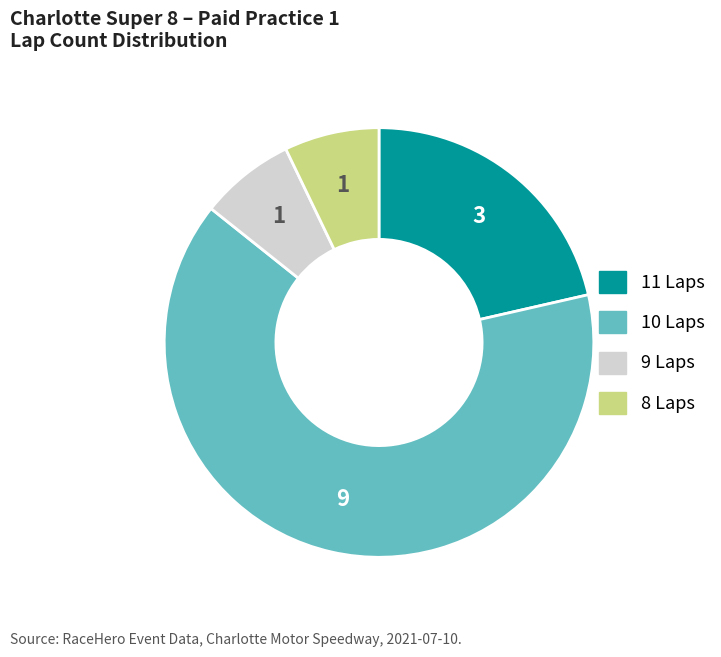

Is there any slice that represents more than half of the pie?

Yes